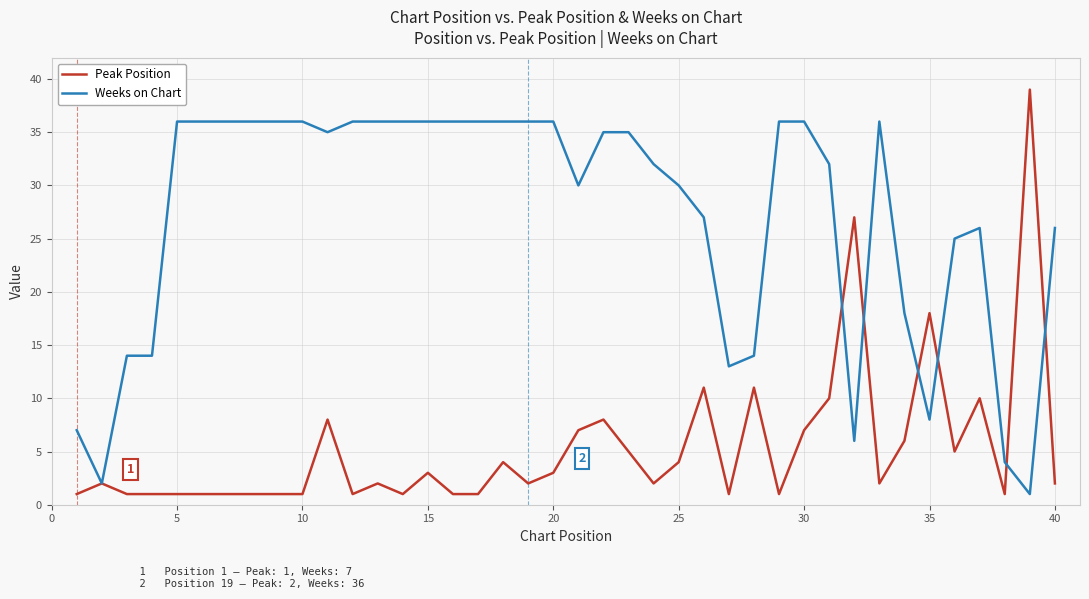

Which series has the largest range (max minus min)?

Peak Position